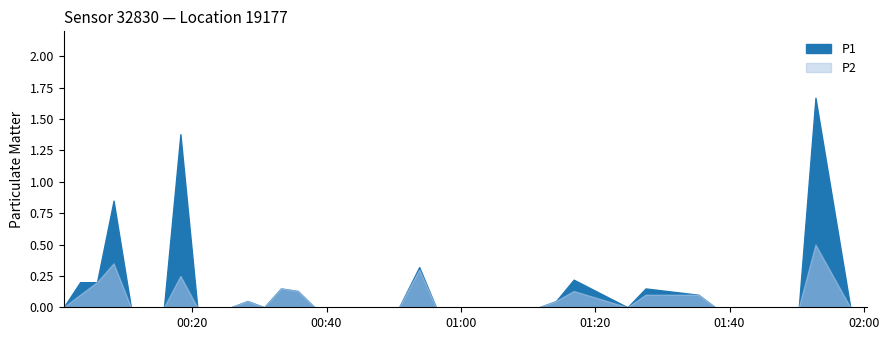

Reading left to right, what are all the values shown in this chart?

P1: 0.0	0.2	0.2	0.8	0.0	0.0	0.0	1.4	0.0	0.0	0.0	0.1	0.0	0.1	0.1	0.0	0.0	0.0	0.0	0.0	0.3	0.0	0.0	0.0	0.0	0.0	0.1	0.2	0.0	0.1	0.1	0.0	0.0	0.0	0.0	0.0	0.0	1.7	0.0	0.0
P2: 0.0	0.1	0.2	0.3	0.0	0.0	0.0	0.2	0.0	0.0	0.0	0.1	0.0	0.1	0.1	0.0	0.0	0.0	0.0	0.0	0.3	0.0	0.0	0.0	0.0	0.0	0.1	0.1	0.0	0.1	0.1	0.0	0.0	0.0	0.0	0.0	0.0	0.5	0.0	0.0